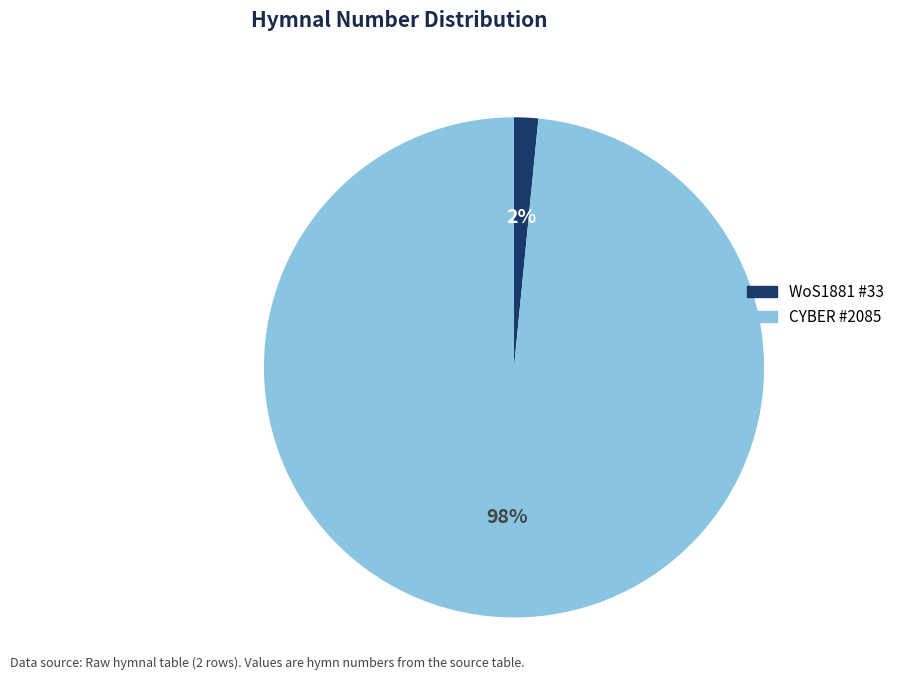

Is there a majority slice in this chart?

Yes